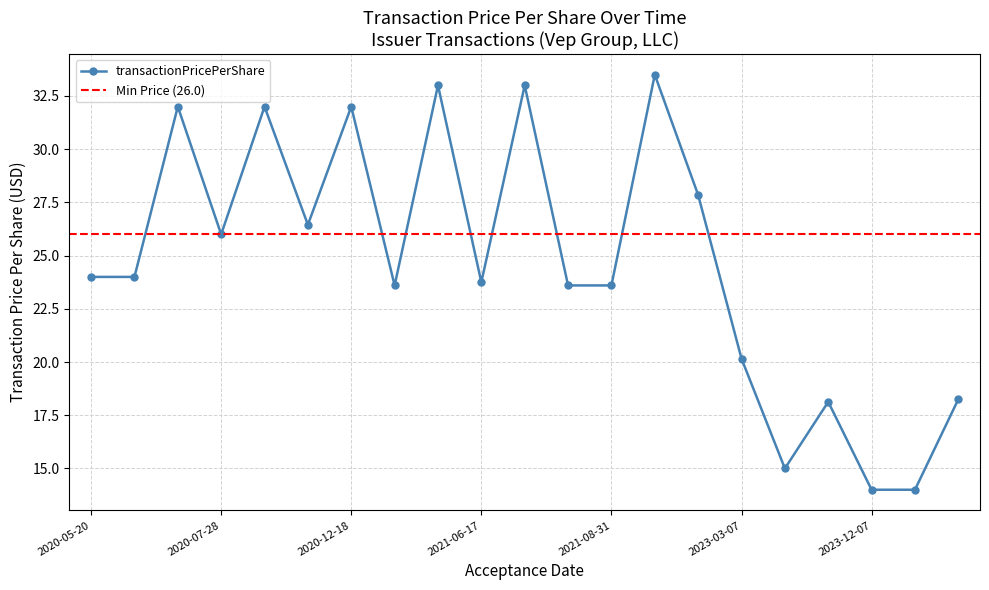

What is the lowest value of the transactionPricePerShare series?

14.0